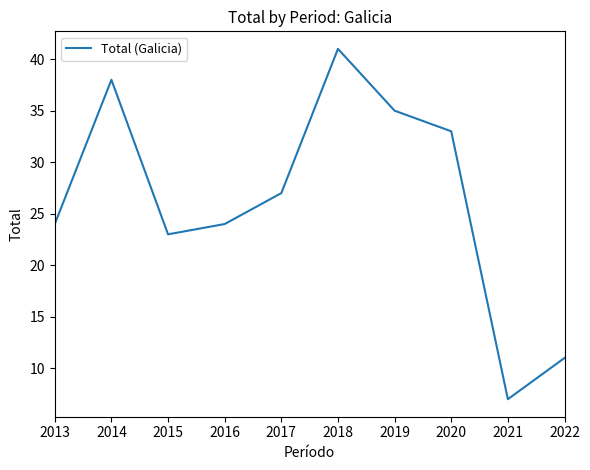

What is the difference between the values at 2014 and 2019?

3